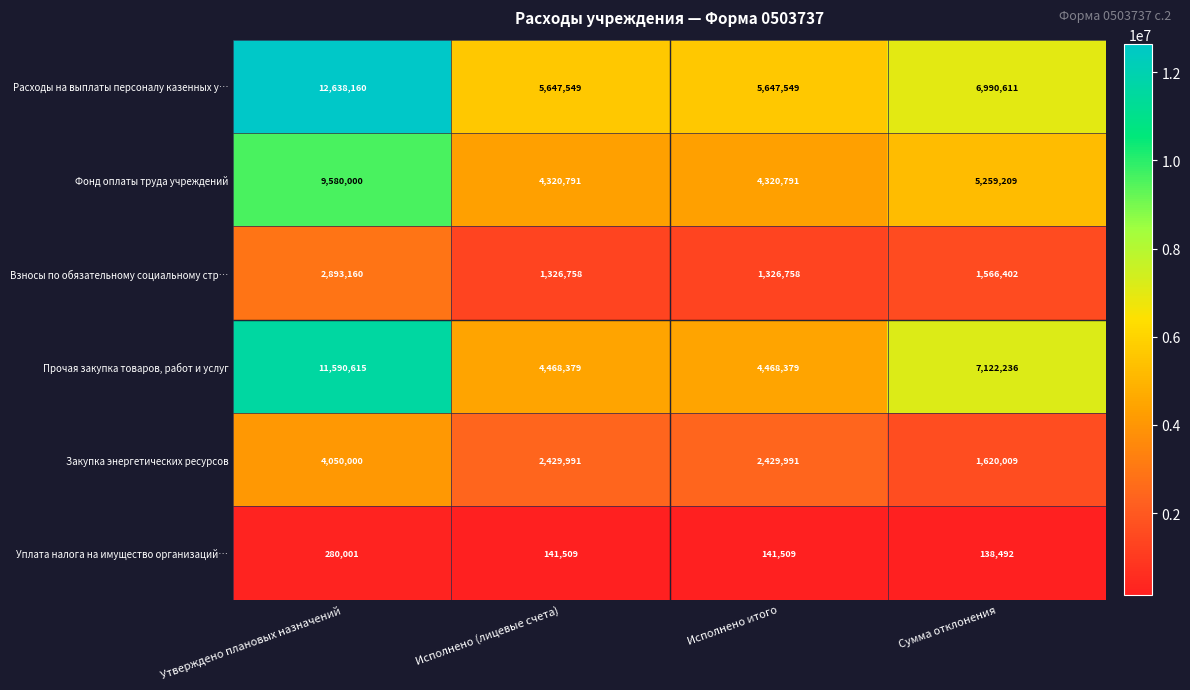

What is the lowest value of the Расходы на выплаты персоналу казенных у… series?

5647549